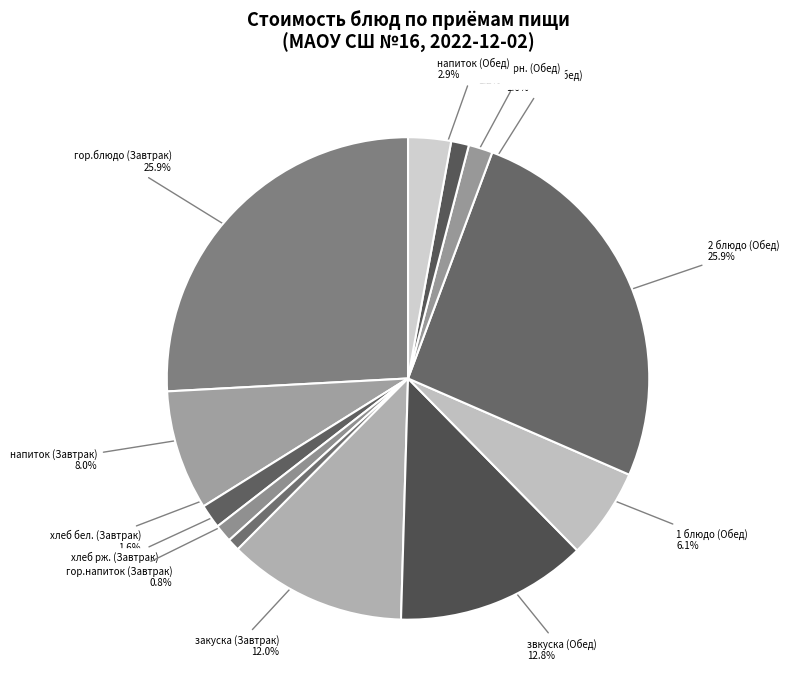

Rank the categories by value from lowest to highest.

гор.напиток (Завтрак), хлеб рж. (Завтрак), хлеб черн. (Обед), хлеб бел. (Завтрак), хлеб бел. (Обед), напиток (Обед), 1 блюдо (Обед), напиток (Завтрак), закуска (Завтрак), звкуска (Обед), гор.блюдо (Завтрак), 2 блюдо (Обед)